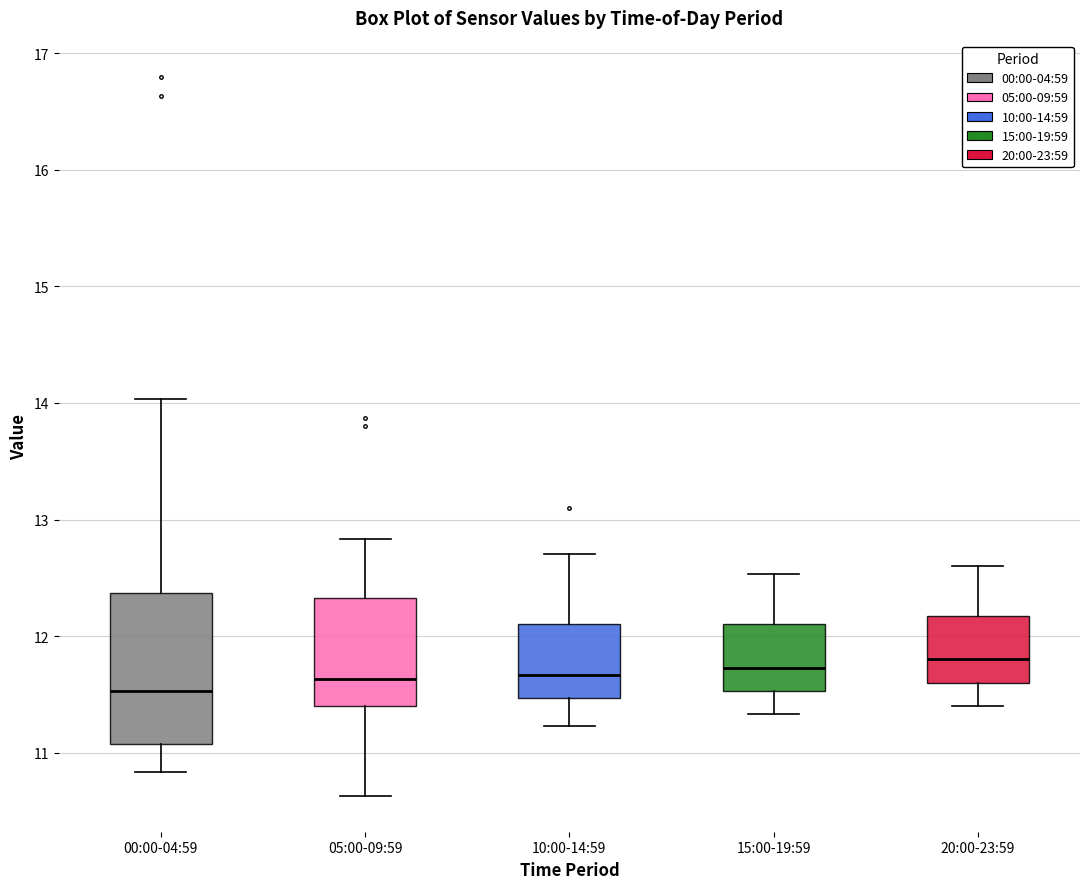

Where does the lower whisker of the box for 15:00-19:59 end on the y-axis? The values are not printed on the chart, so give them approximately, as read against the axis.

11.3